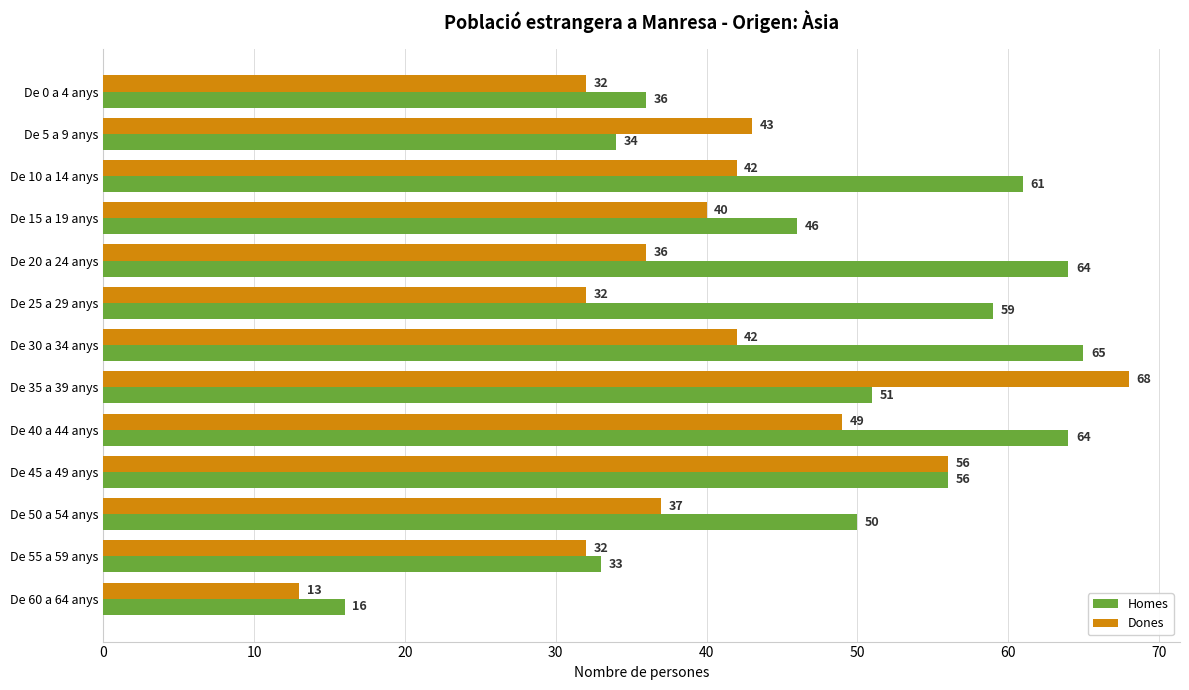

The Homes series shows 34 at De 50 a 54 anys. True or false?

False